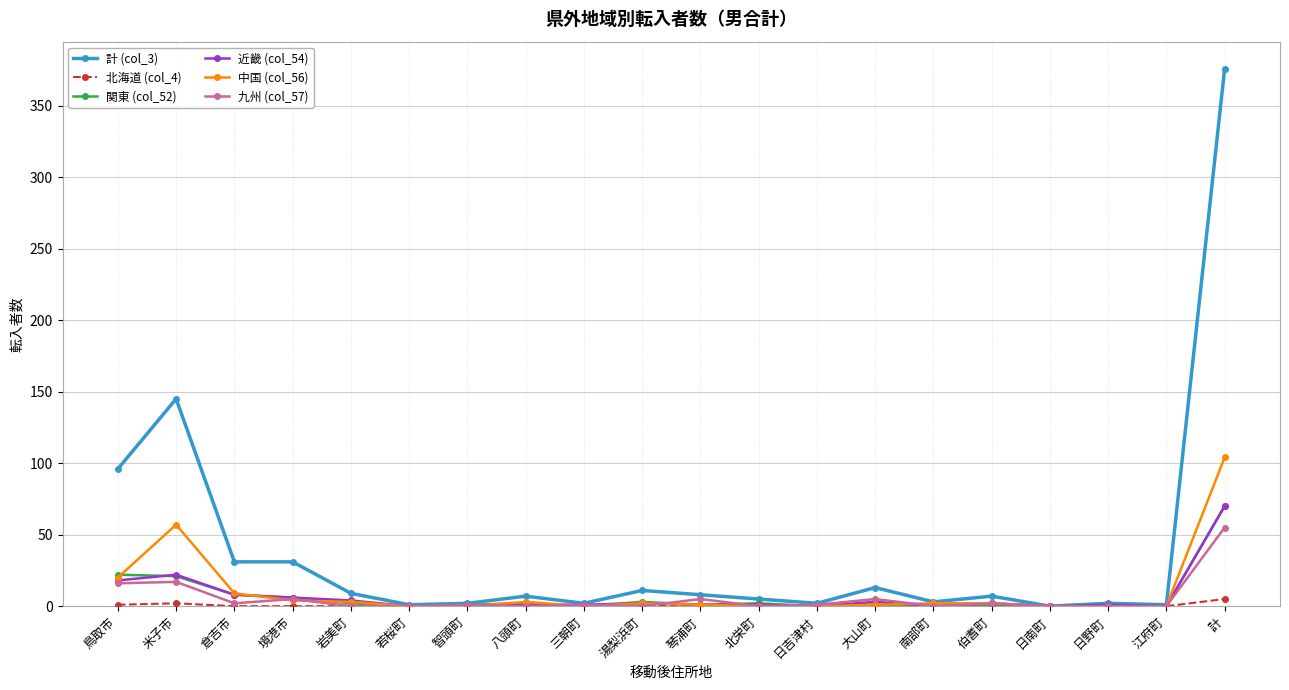

Is the value of 近畿 (col_54) at 鳥取市 greater than the value of 計 (col_3) at 八頭町?

Yes